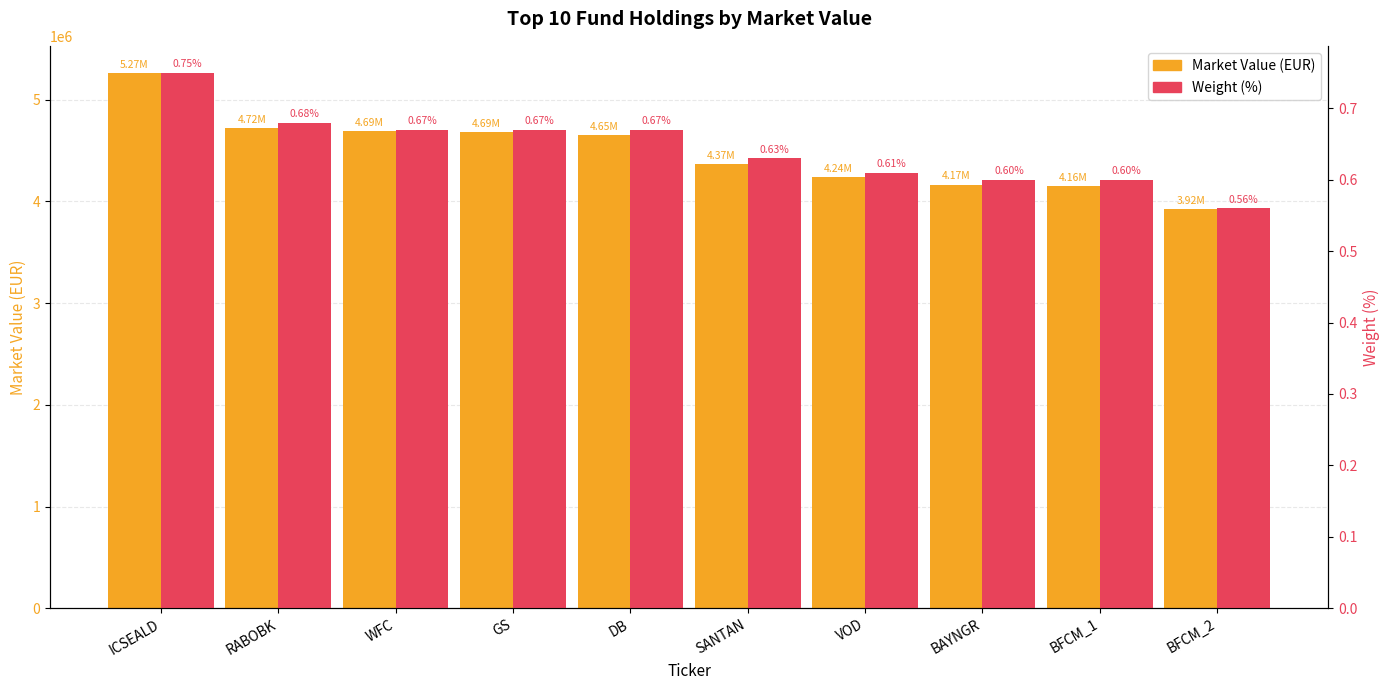

What is the label of the 1st bar from the right?

BFCM_2